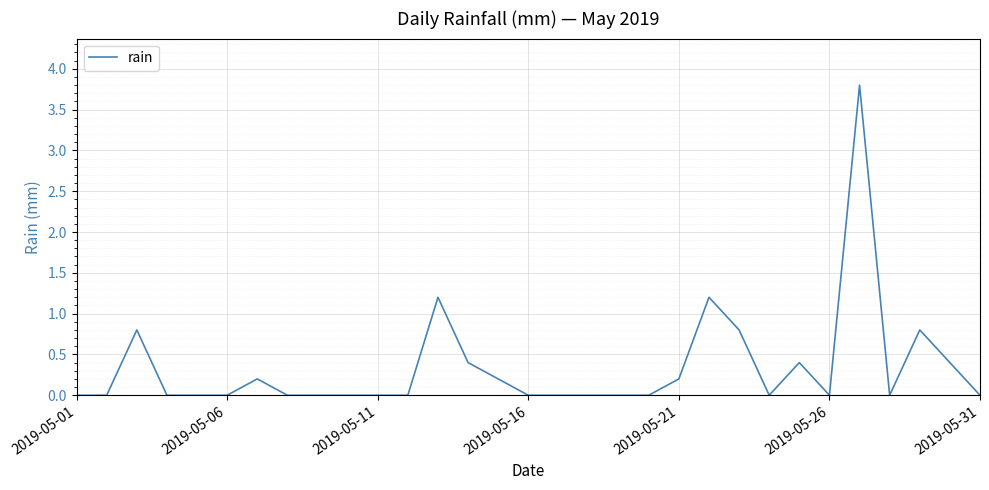

What is the maximum value shown in the chart?

3.8